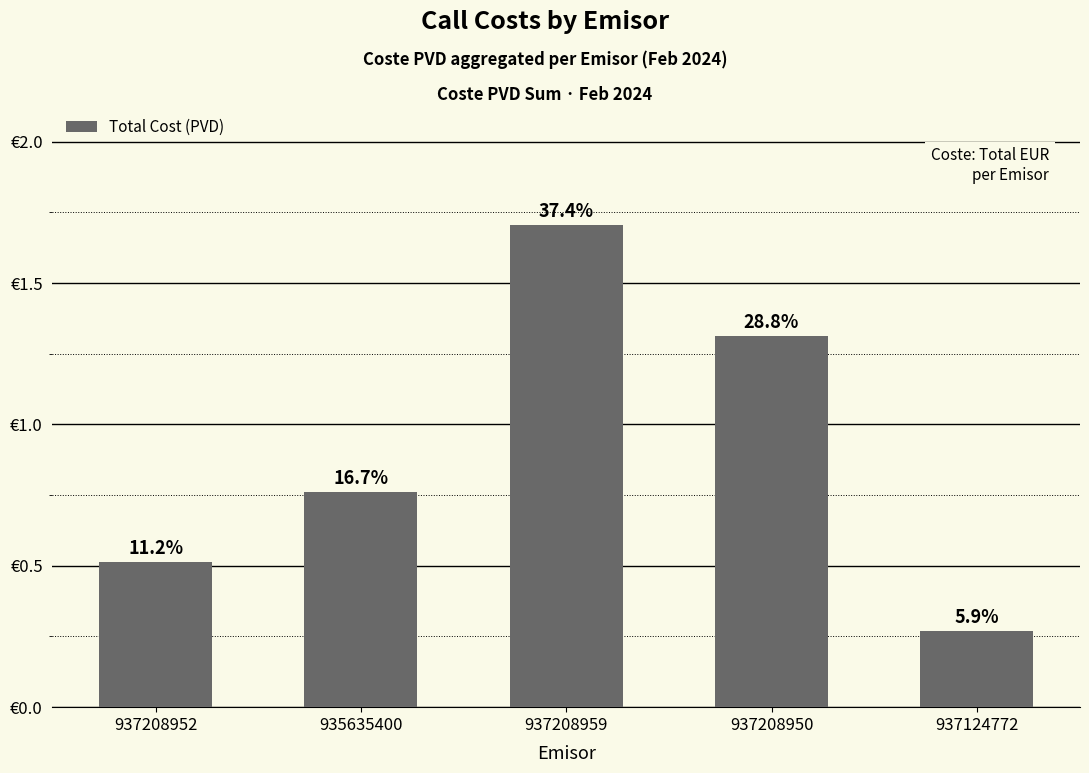

Reading left to right, transcribe all the data shown in this chart.

0.5	0.8	1.7	1.3	0.3